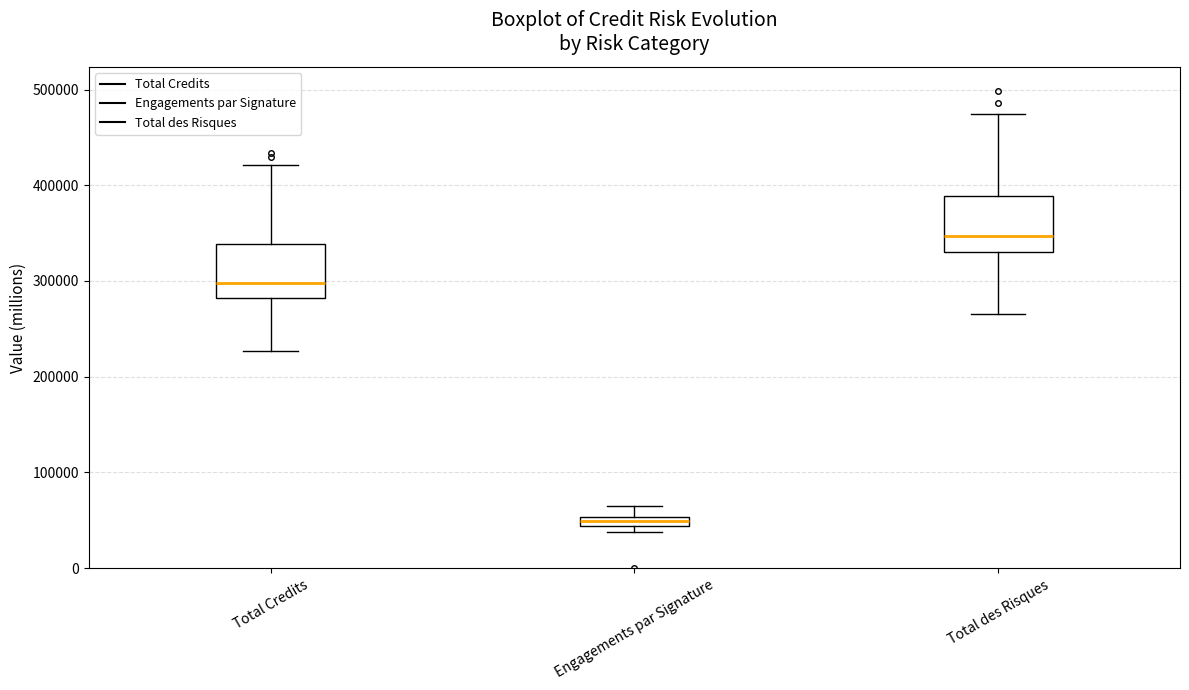

Where is the upper edge of the box for Total des Risques on the y-axis? The values are not printed on the chart, so give them approximately, as read against the axis.

390000